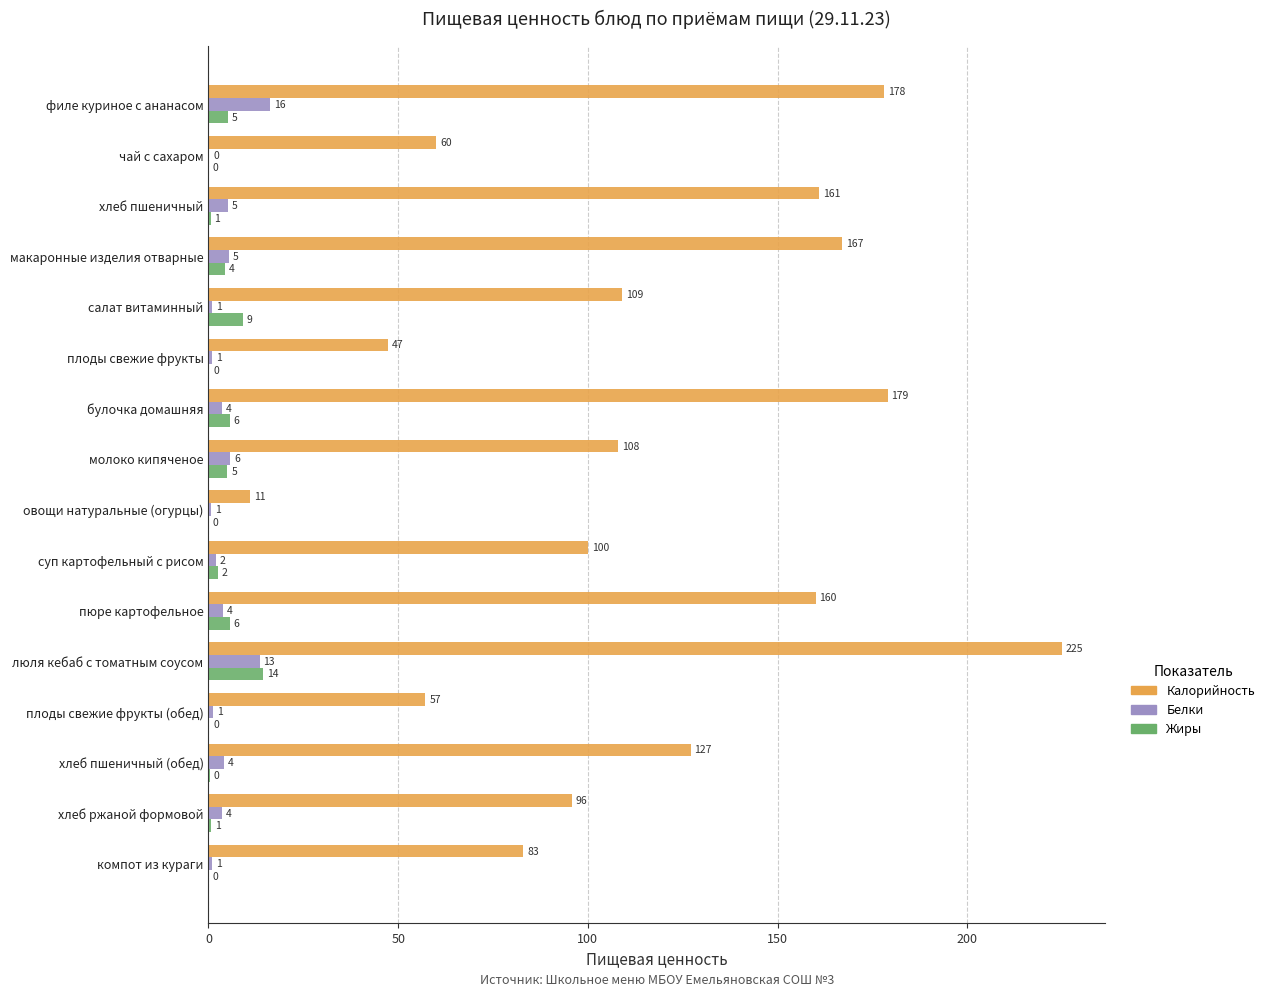

Which series has the largest total across all categories?

Калорийность